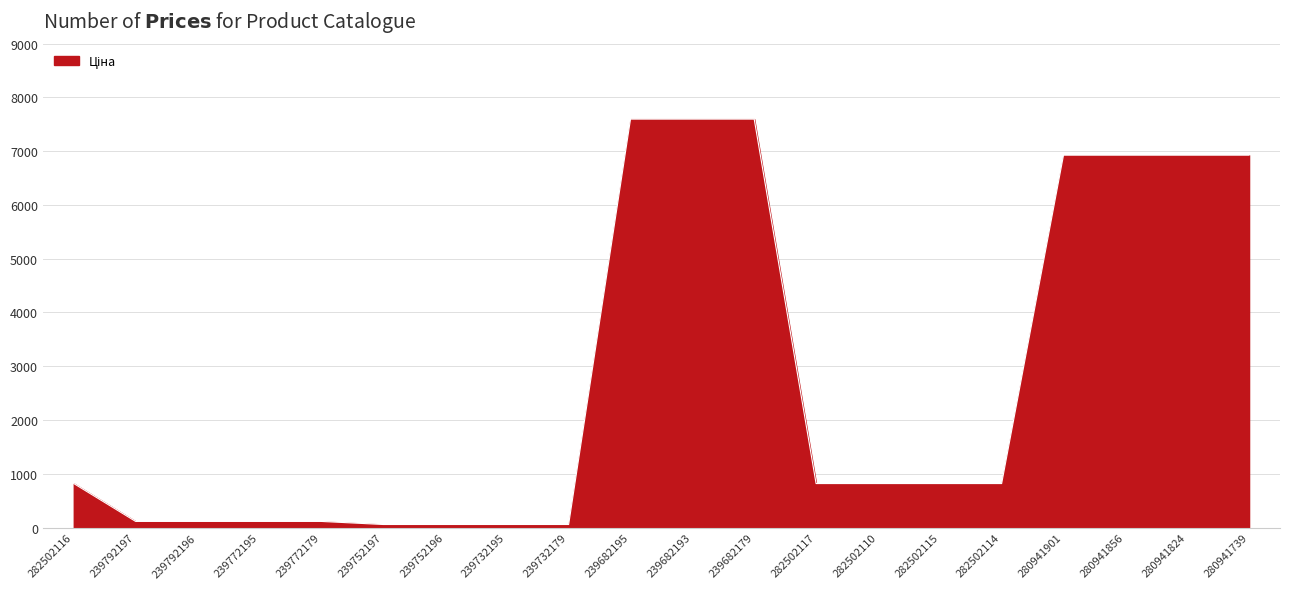

What is the average value?

2763.5